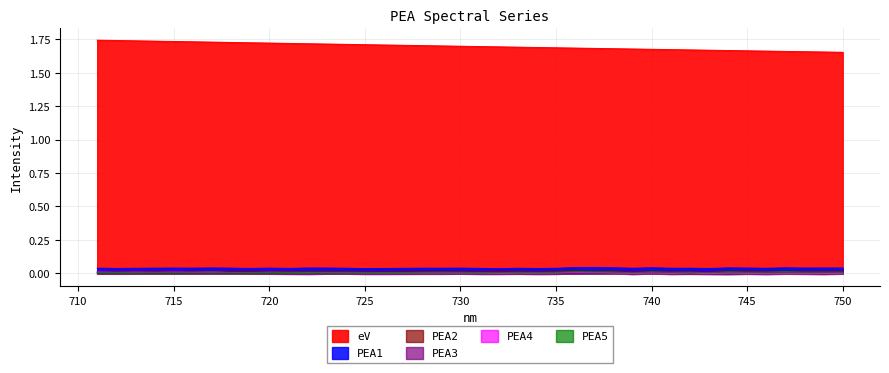

The eV series shows 1.7 at 735. True or false?

True